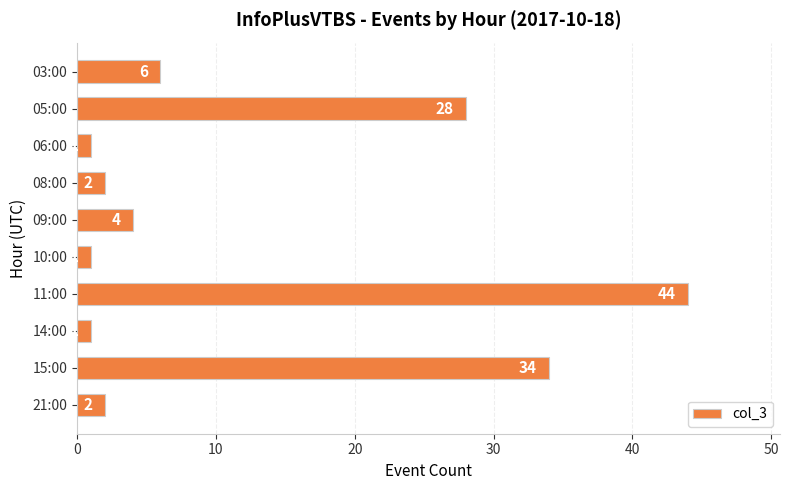

The value at 21:00 is 2. True or false?

True